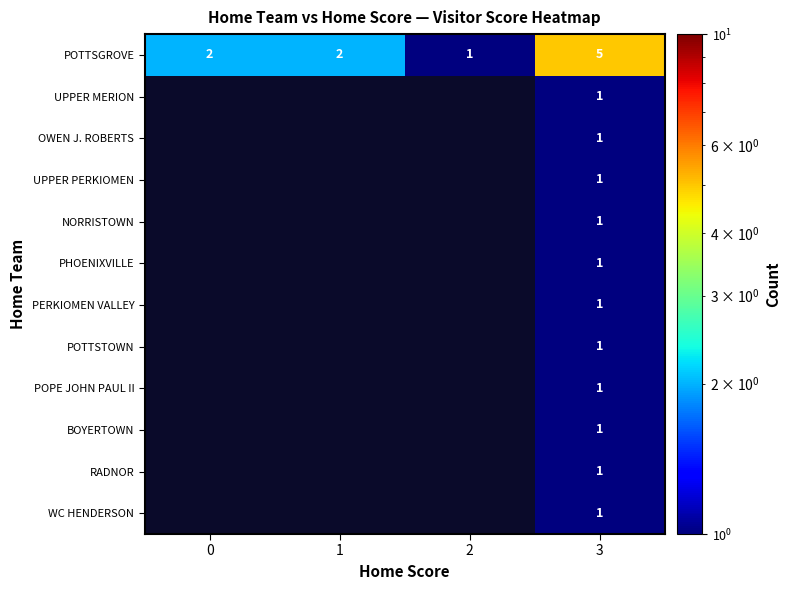

What is the total value across all series at 3?

16